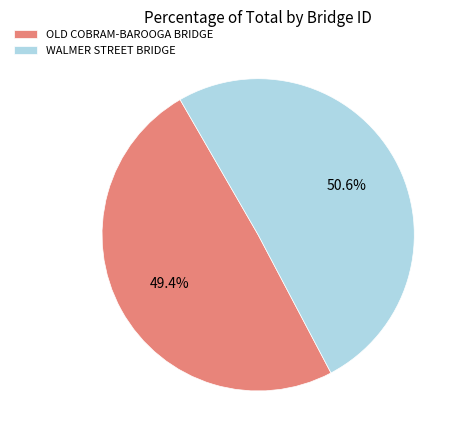

What is the smallest slice in the pie chart?

OLD COBRAM-BAROOGA BRIDGE